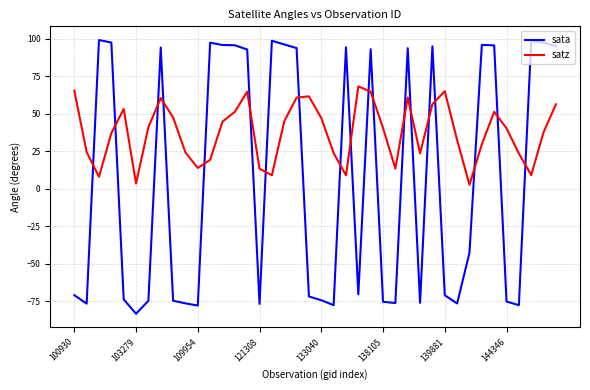

Rank the series by their average value, from highest to lowest.

satz, sata